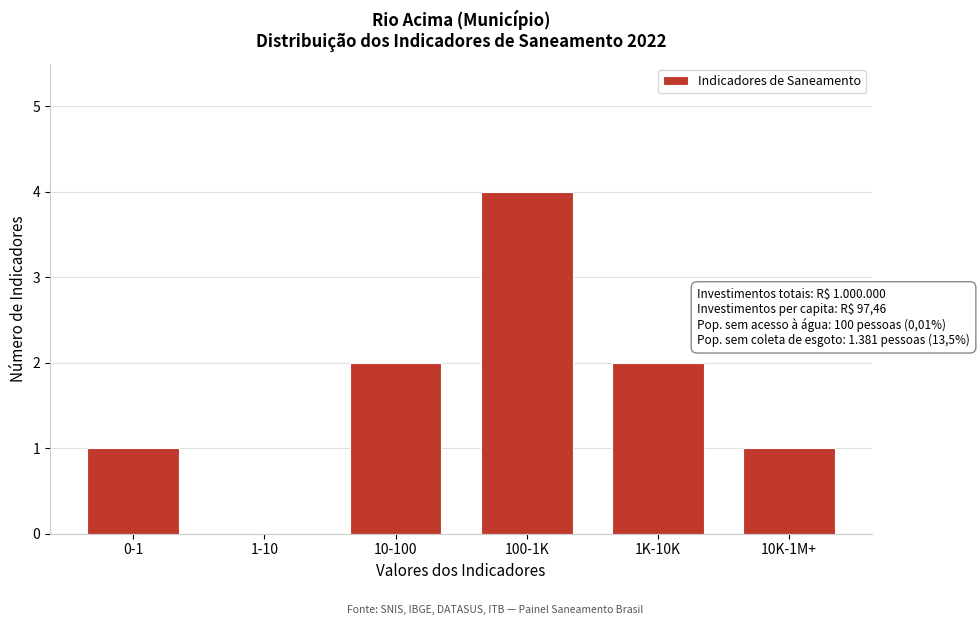

Reading left to right, extract all data points from this chart.

0-1=1	1-10=0	10-100=2	100-1K=4	1K-10K=2	10K-1M+=1